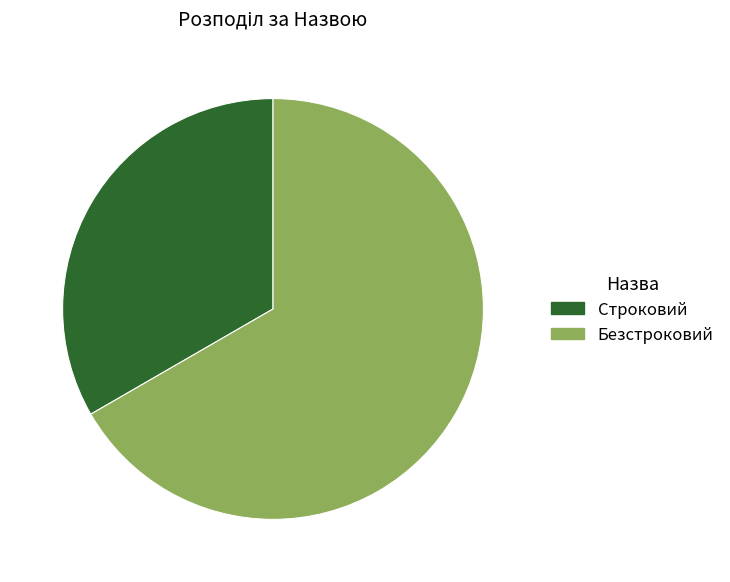

True or false: Строковий accounts for 43% of the total.

False